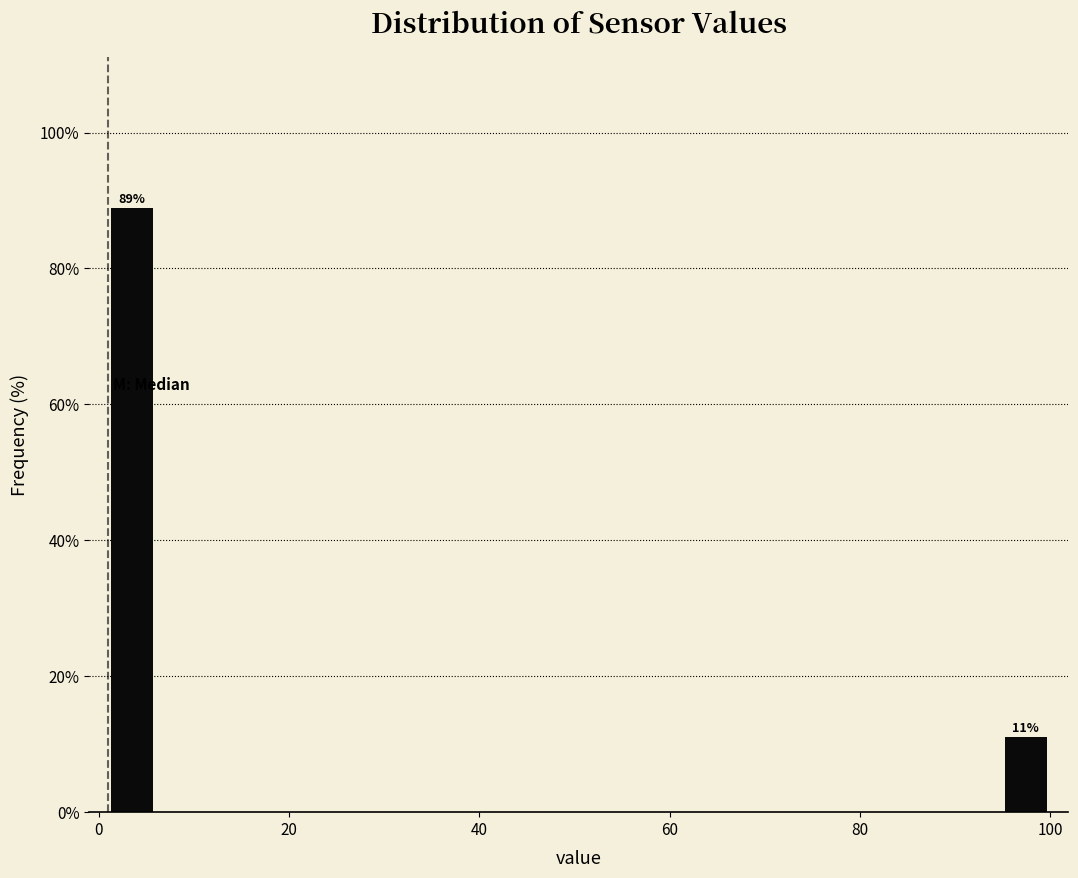

Read against the x-axis, roughly where is the centre of the tallest bar?

4